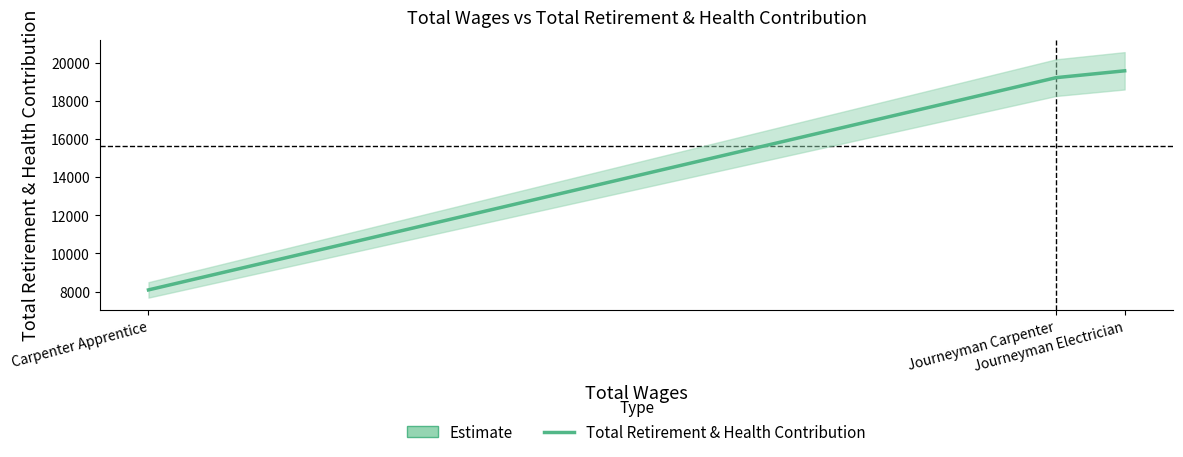

Rank the categories by value from lowest to highest.

Carpenter Apprentice, Journeyman Carpenter, Journeyman Electrician